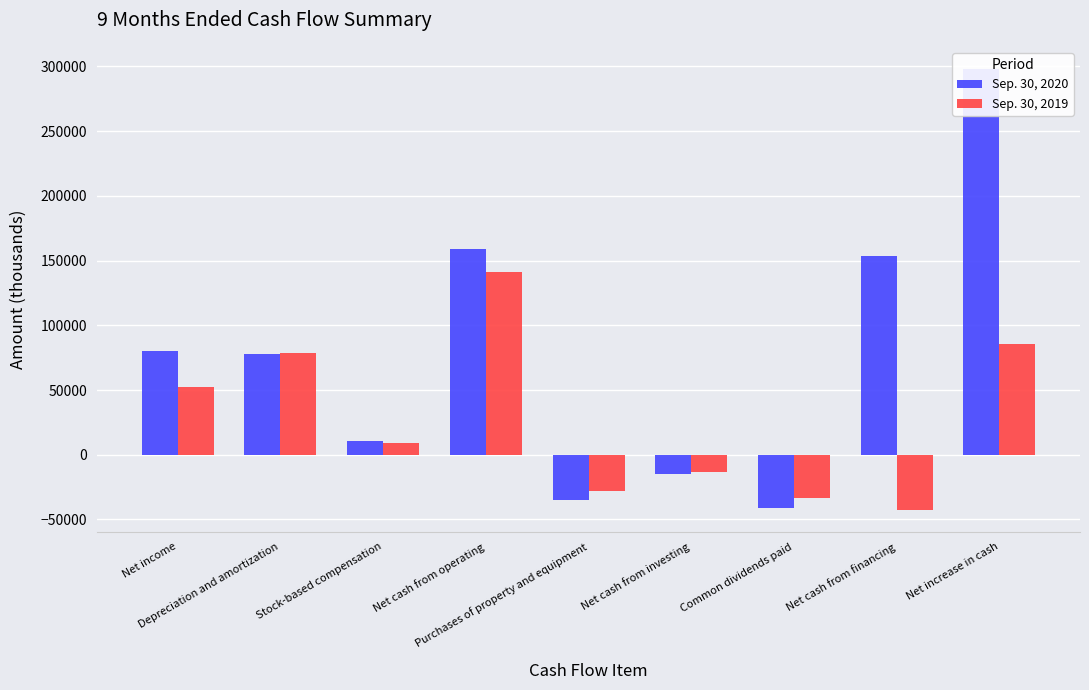

How many values in the Sep. 30, 2020 series exceed 78189?

4